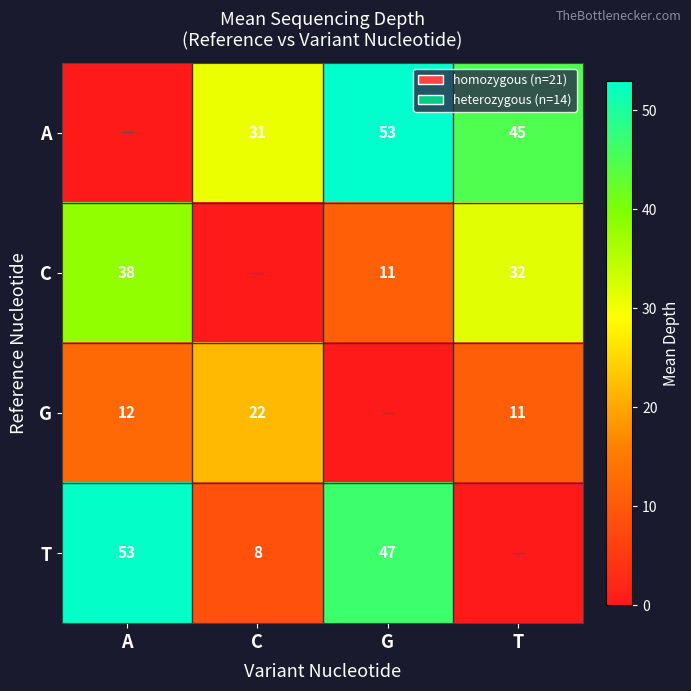

The value of G at T is 11. True or false?

True